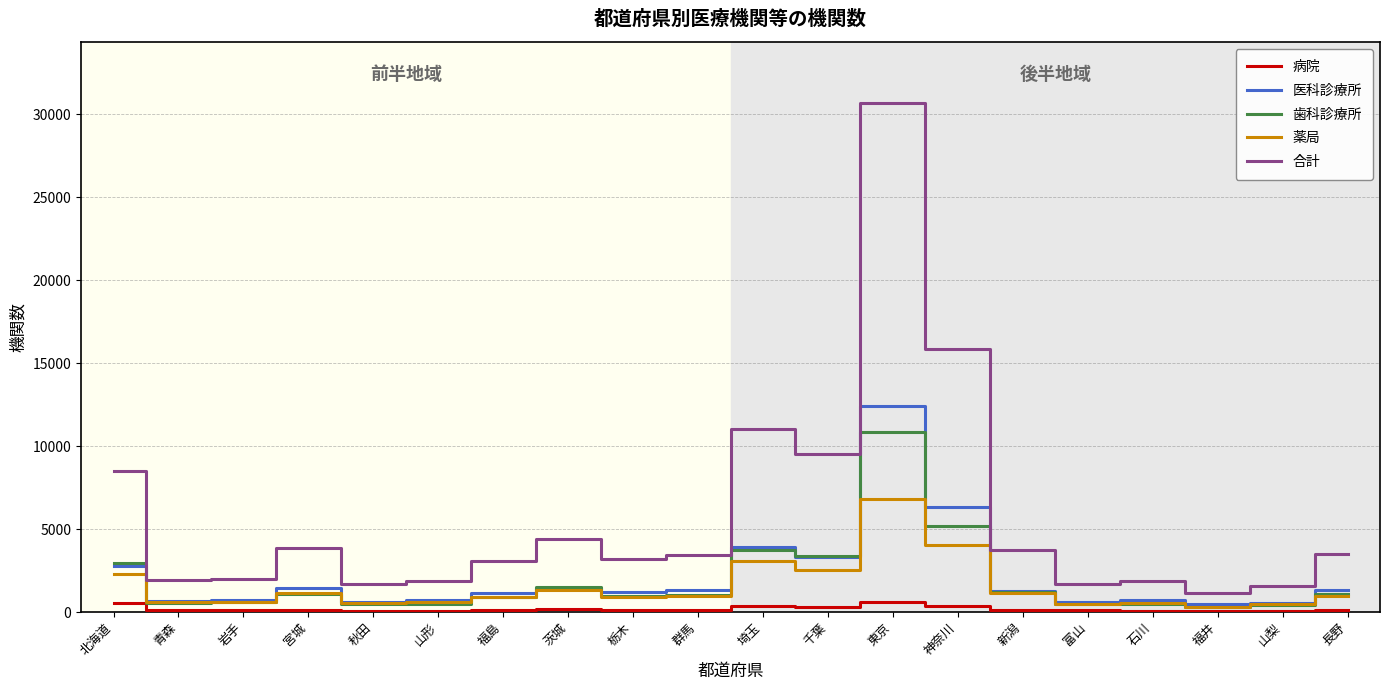

In 病院, how many points are higher than both neighbors (excluding endpoints)?

4